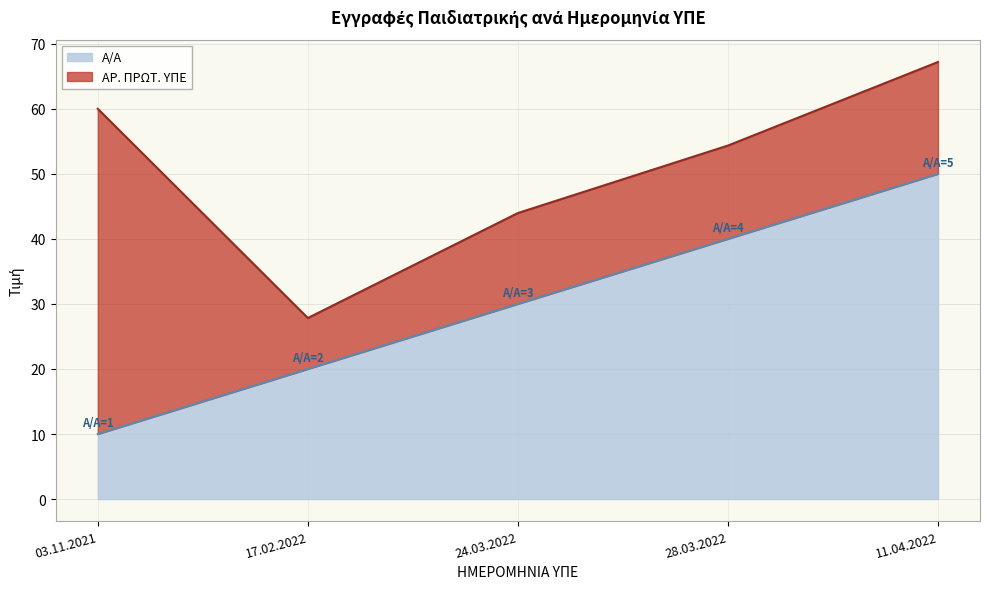

What is the greatest value displayed?

50